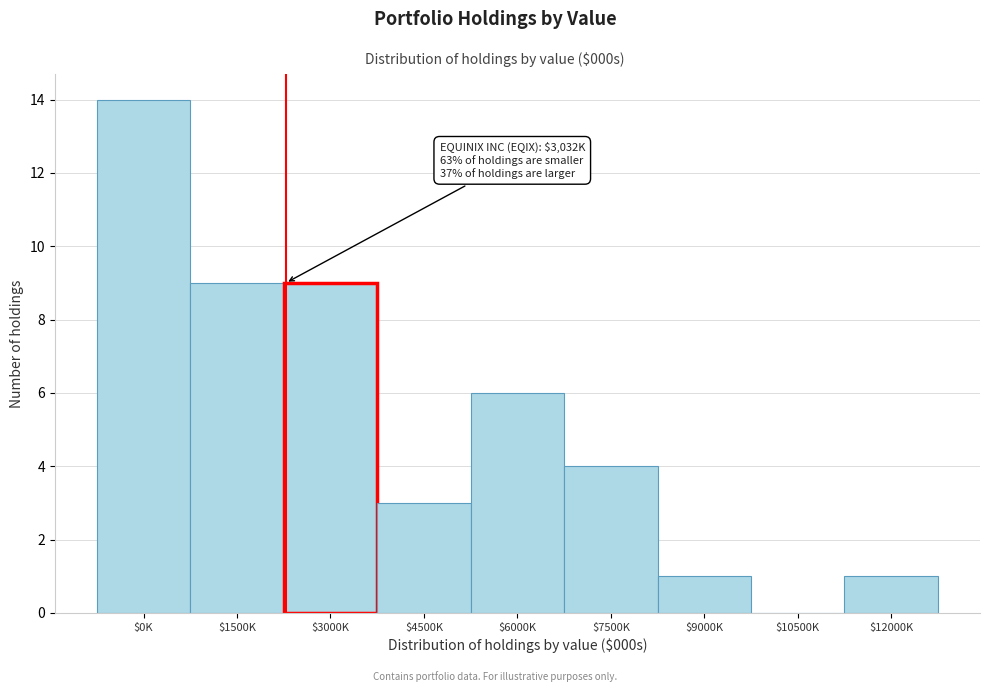

What is the maximum value shown in the chart?

14